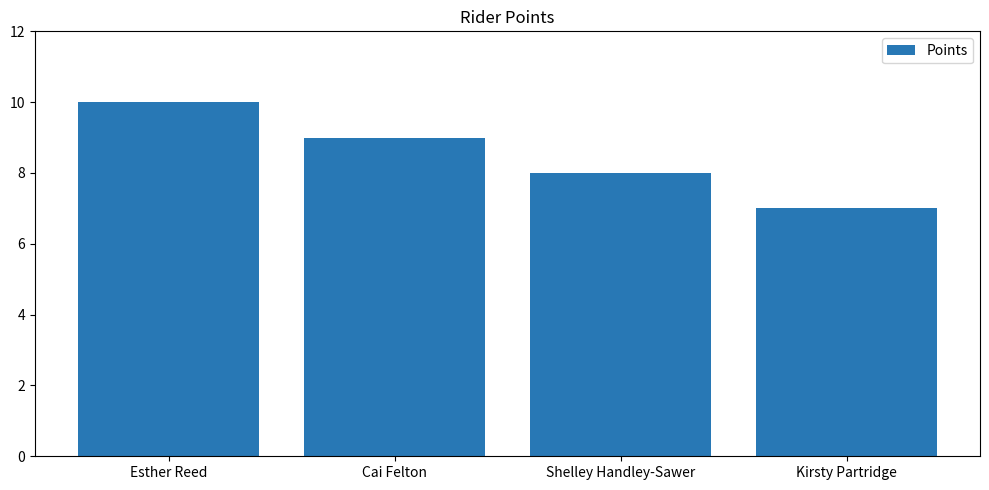

What is the difference between the values at Shelley Handley-Sawer and Esther Reed?

2